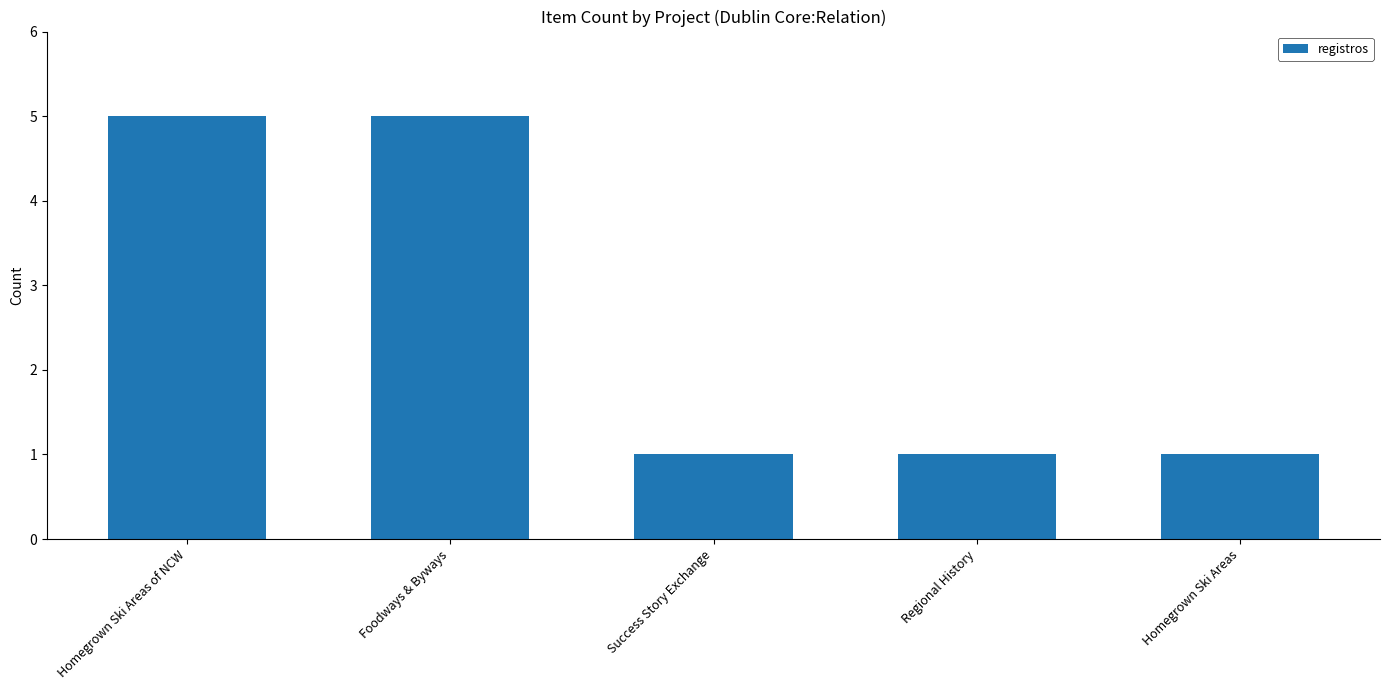

How many values are between 1 and 5?

5